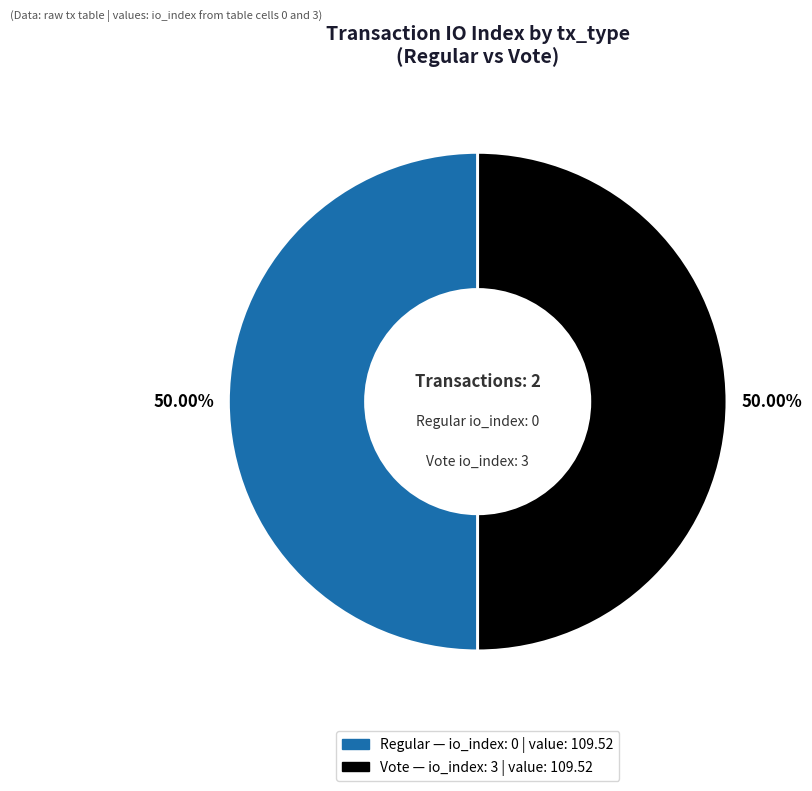

Rank the categories by value from lowest to highest.

Regular (tx 0), Vote (tx 3)